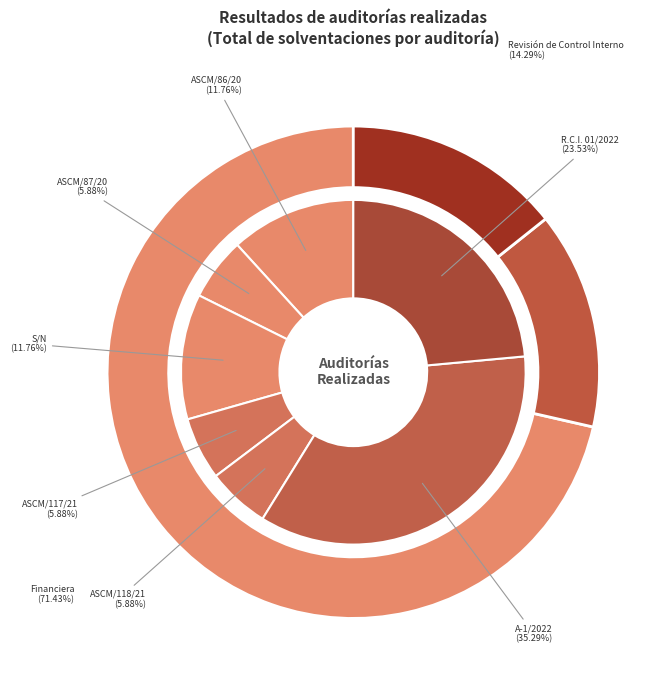

Count the number of slices in the pie.

7